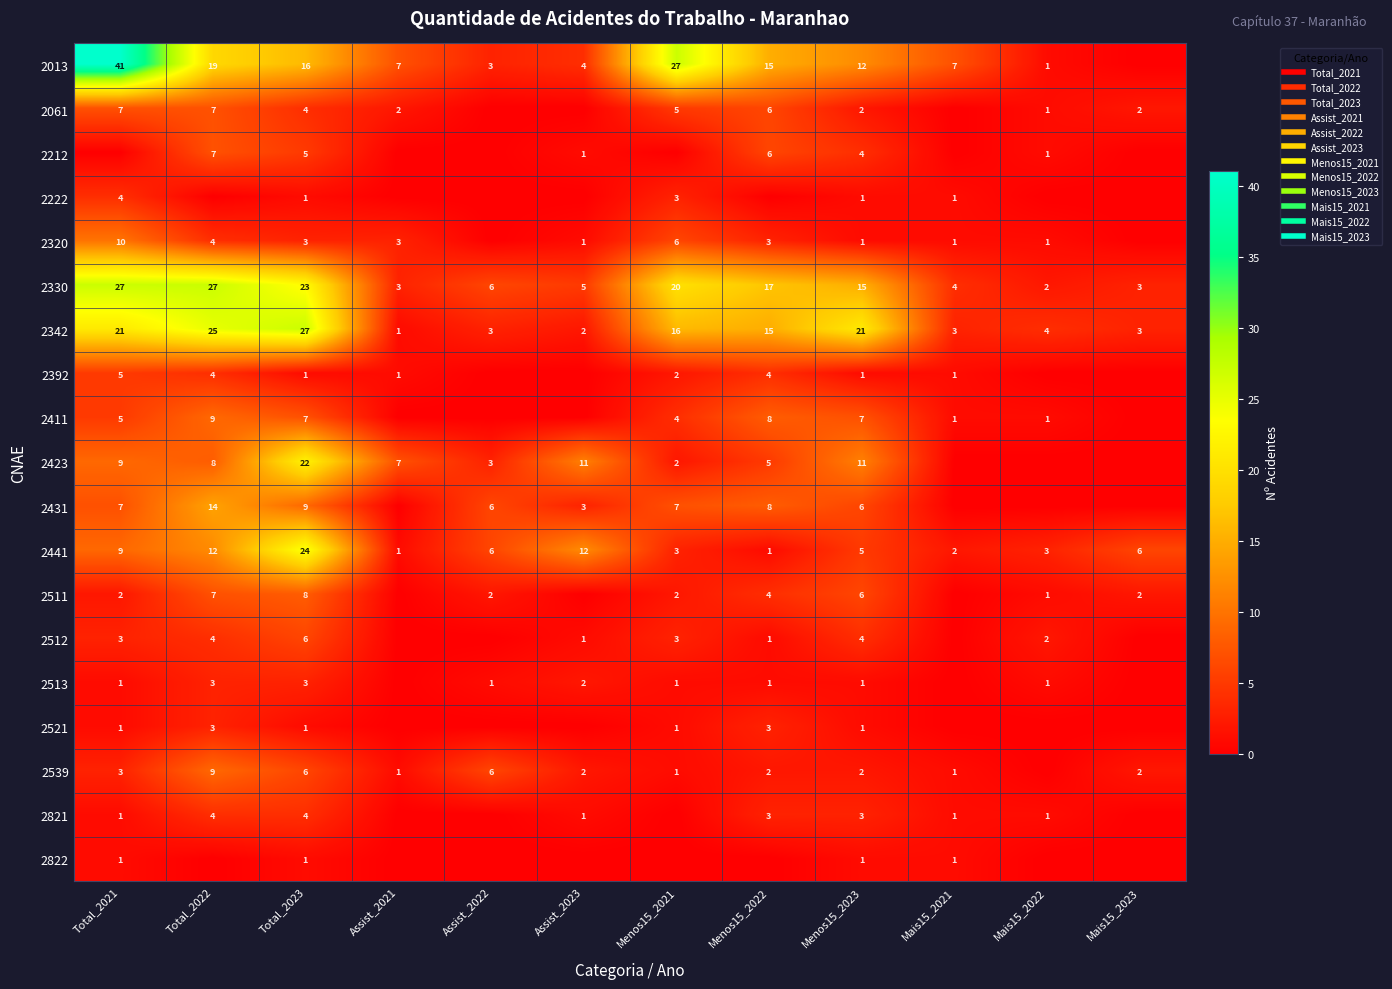

The 2222 series shows 2 at Mais15_2022. True or false?

False